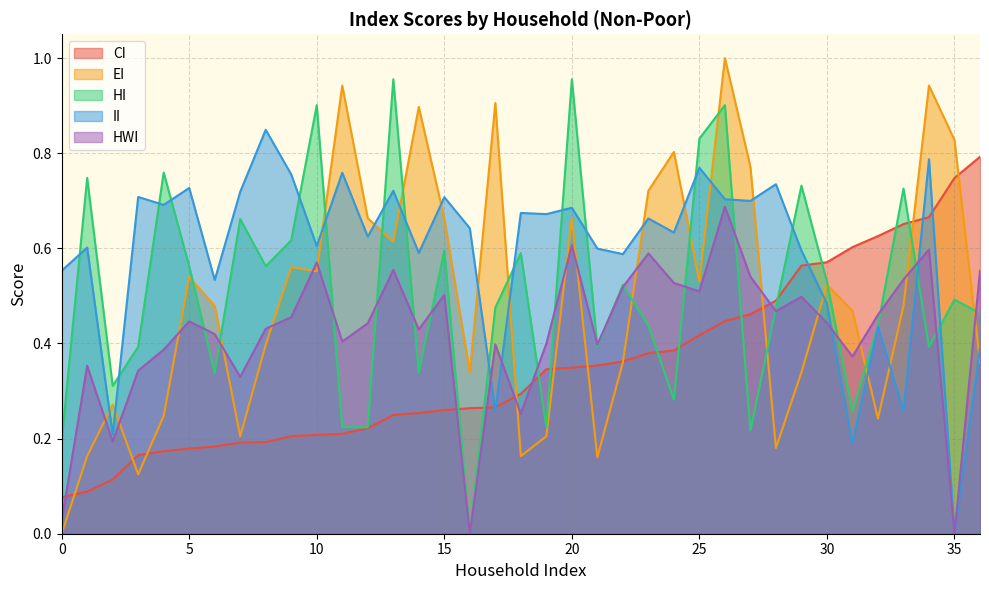

Which series has the largest range (max minus min)?

EI